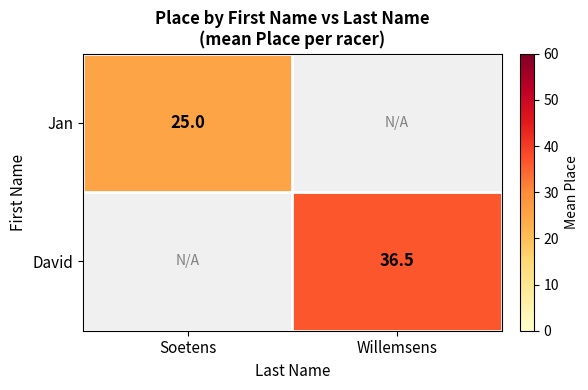

How many categories are shown in the chart?

2